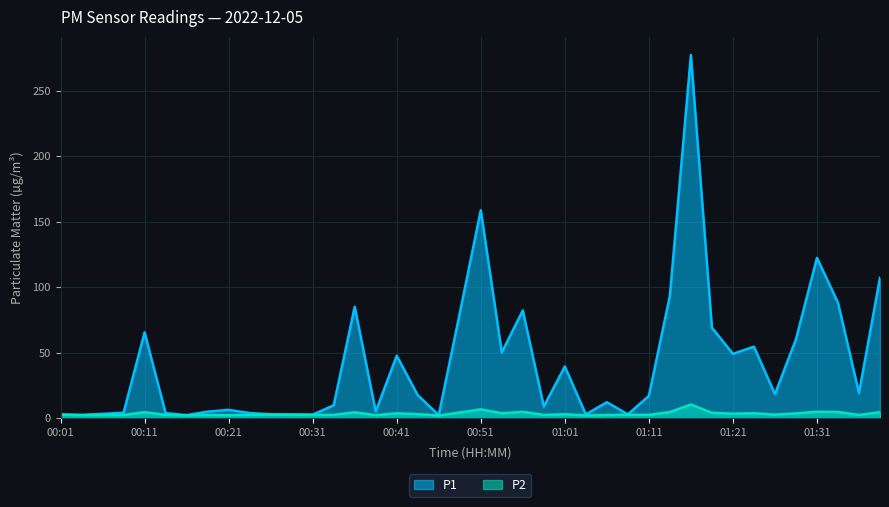

What is the minimum value for P1?

2.3